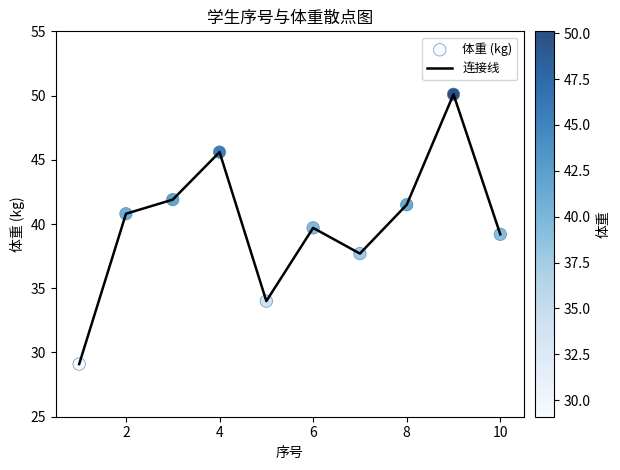

What is the greatest value displayed?

50.1